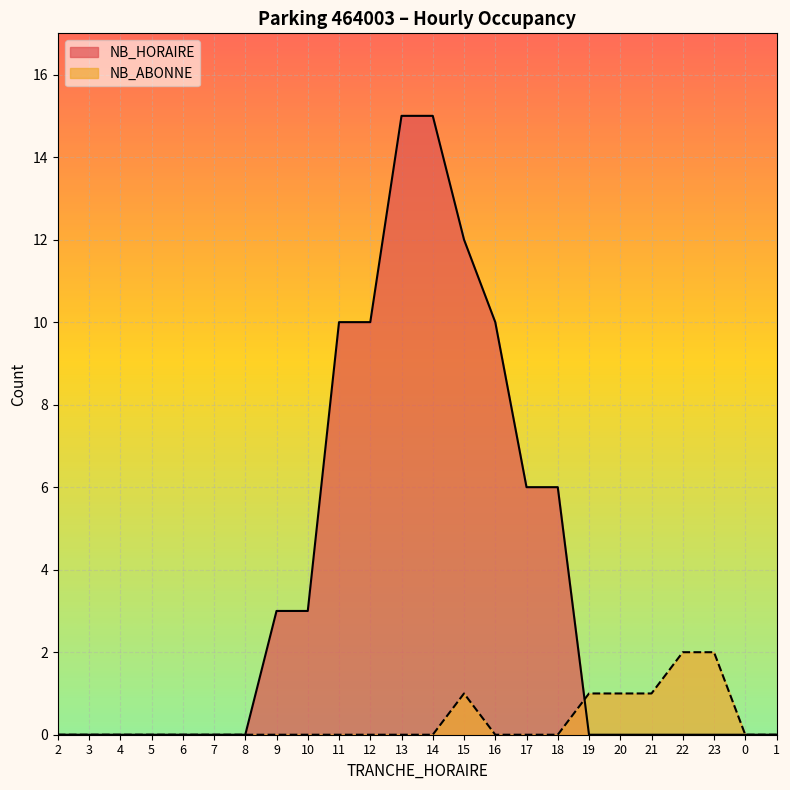

Which series has the largest total across all categories?

NB_HORAIRE